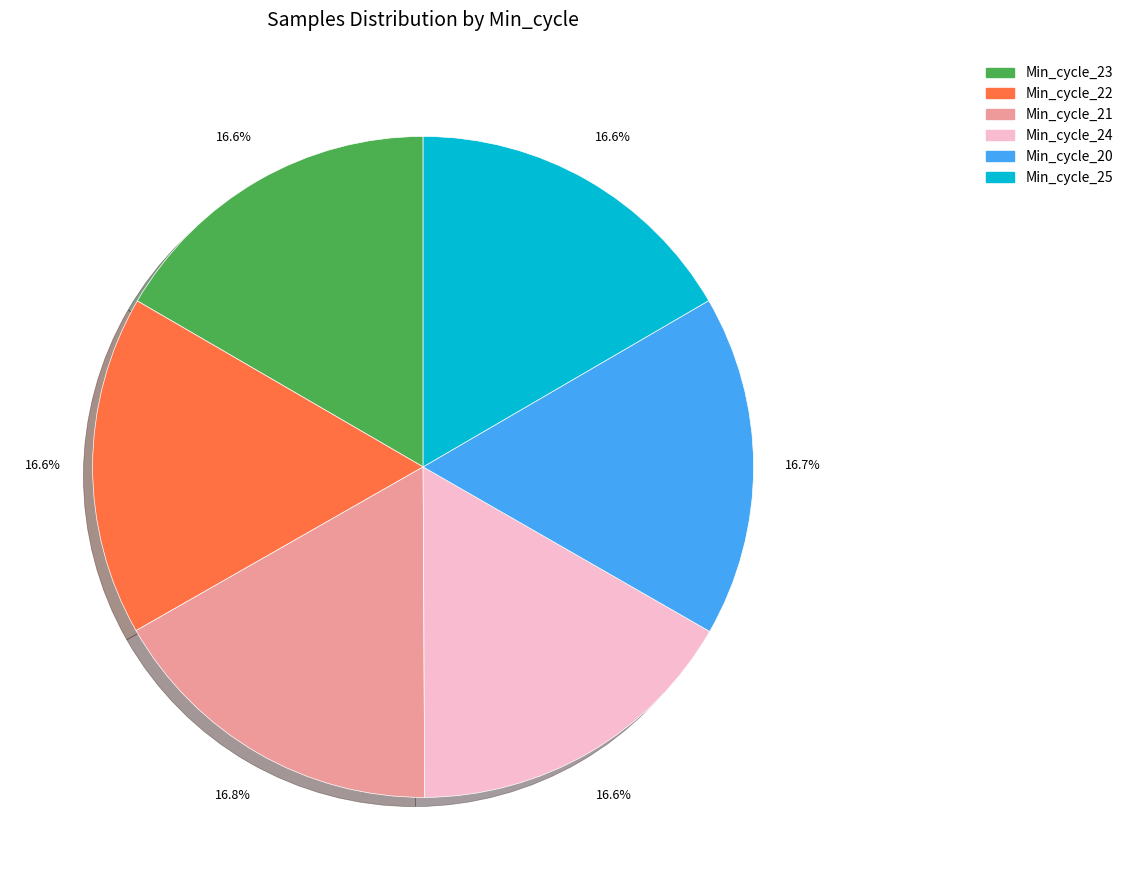

Count the number of slices in the pie.

6